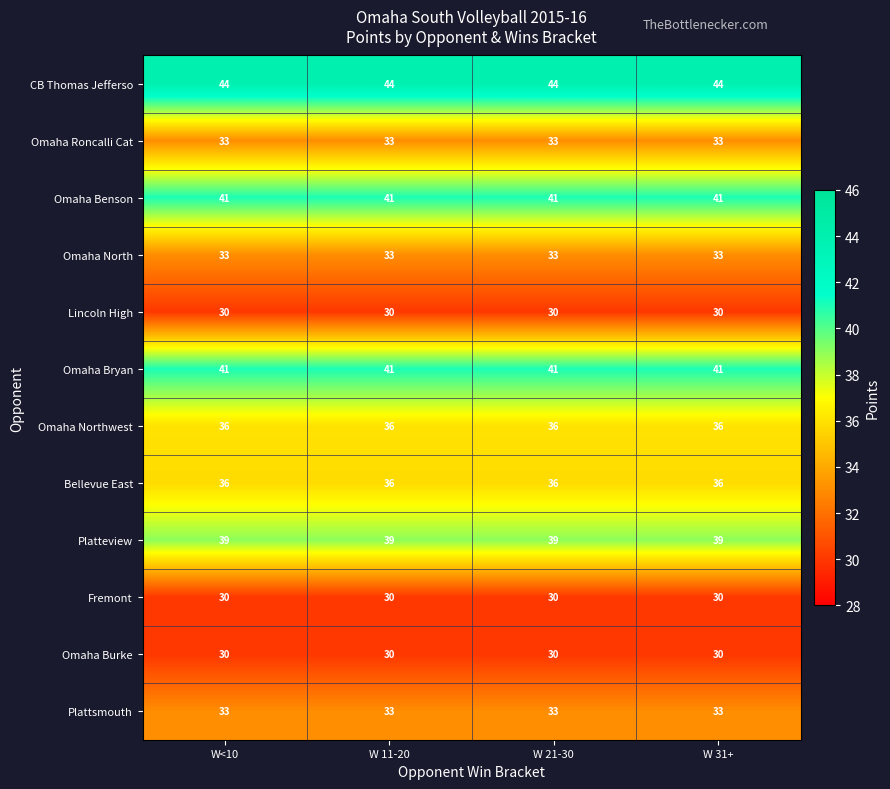

What is the approximate value of Fremont at W 11-20?

30